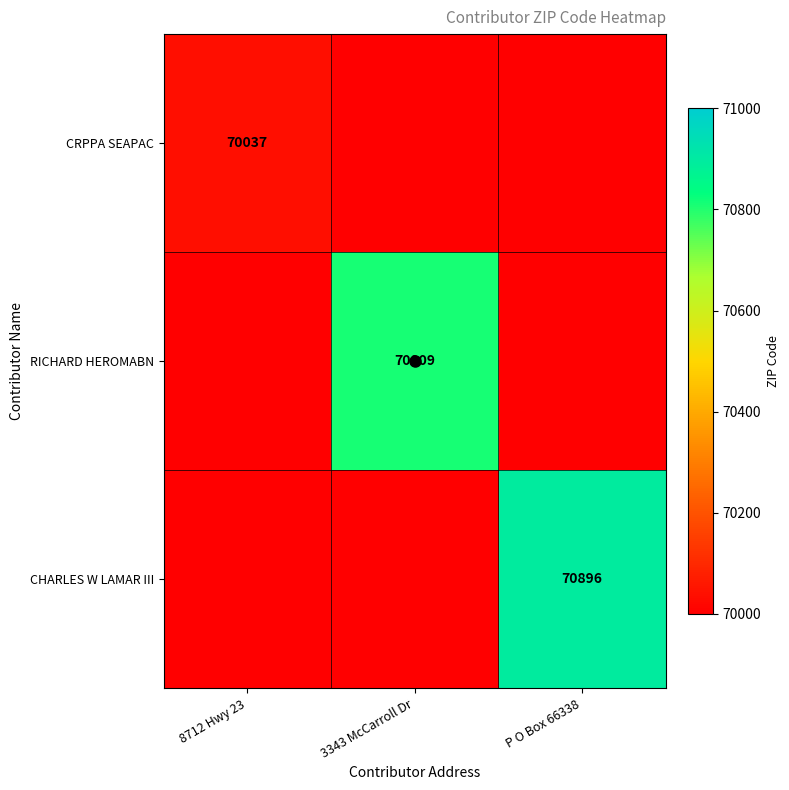

Which label corresponds to the smallest value in the chart?

8712 Hwy 23